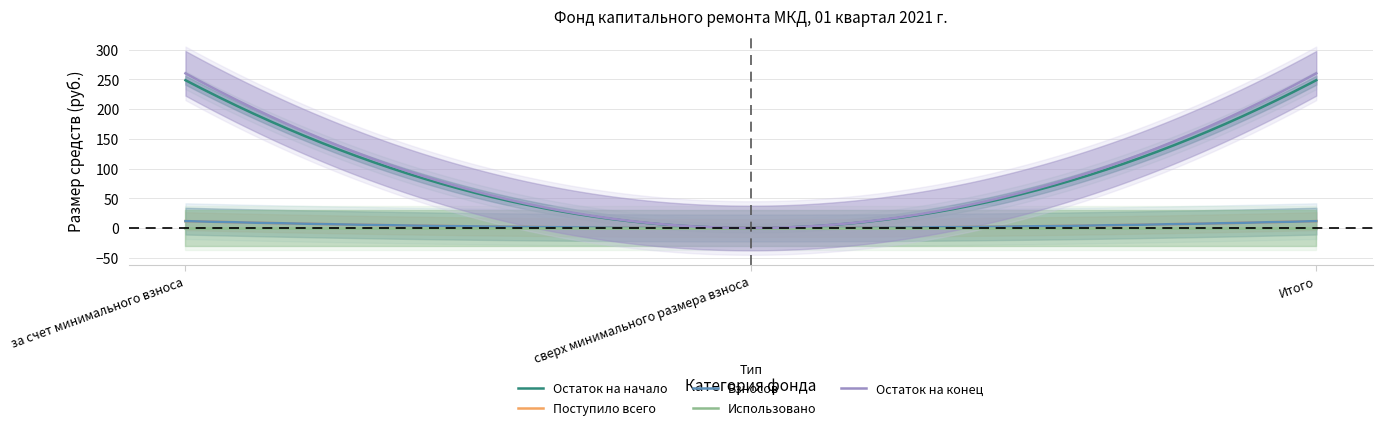

At за счет минимального взноса, list the series in order from smallest to largest.

Использовано, Поступило всего, Взносов, Остаток на начало, Остаток на конец